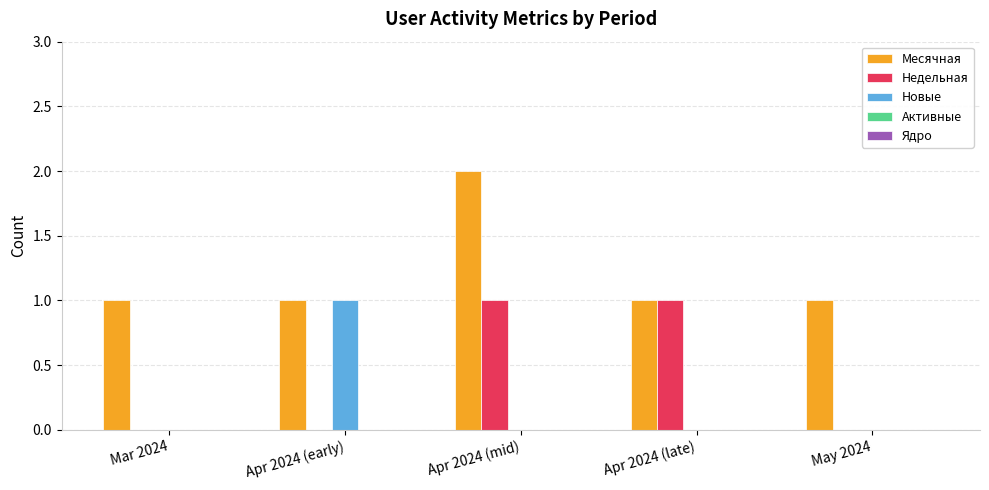

The value of Новые at Apr 2024 (mid) is 0. True or false?

True